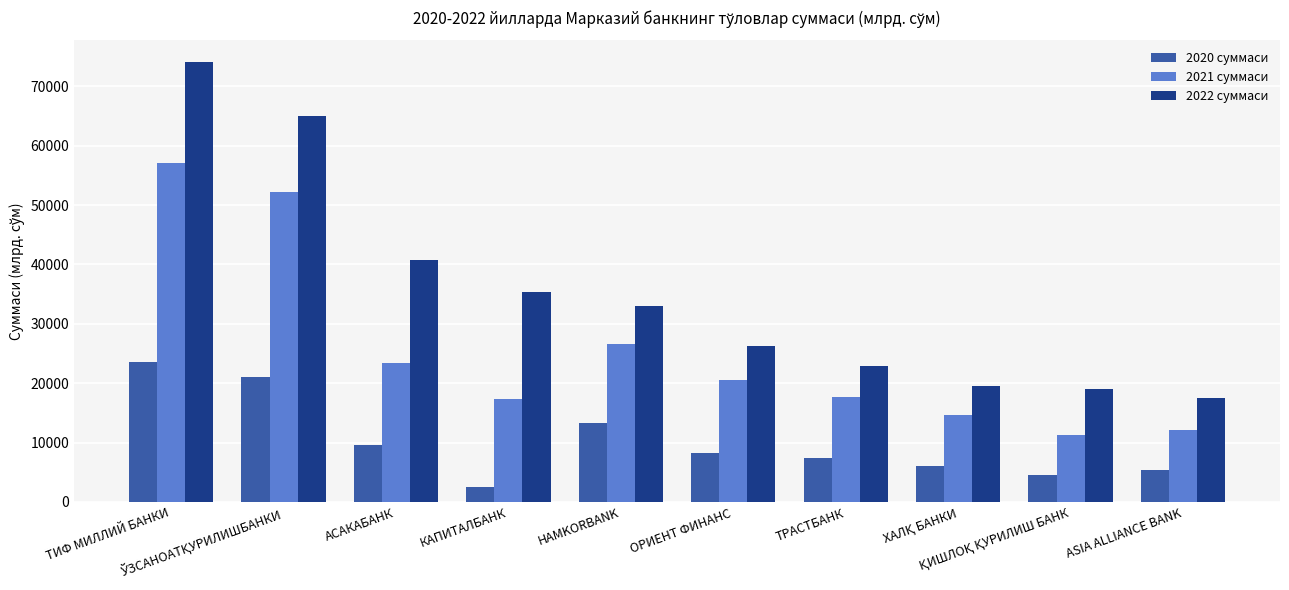

Rank the series by their average value, from lowest to highest.

2020 суммаси, 2021 суммаси, 2022 суммаси